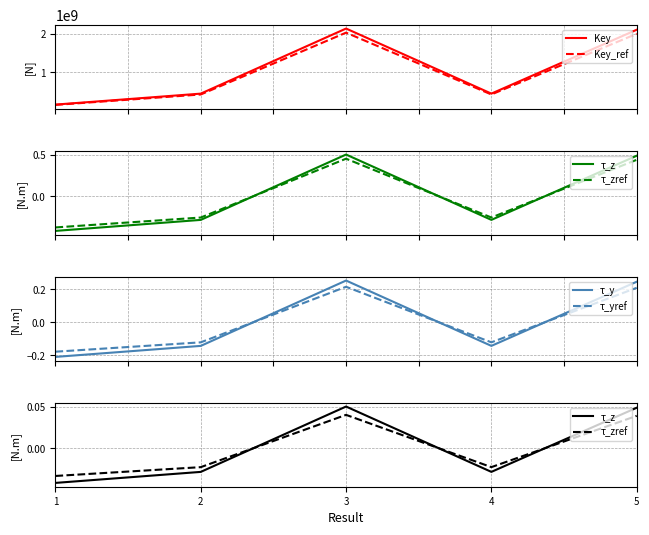

At which category does Key_ref reach its first local peak?

3